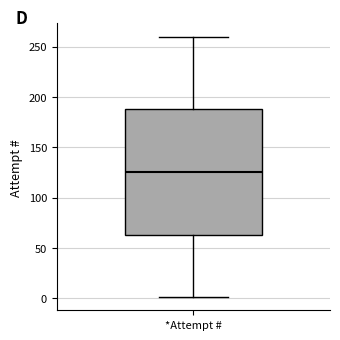

Where does the lower whisker of the box for *Attempt # end on the y-axis? The values are not printed on the chart, so give them approximately, as read against the axis.

0